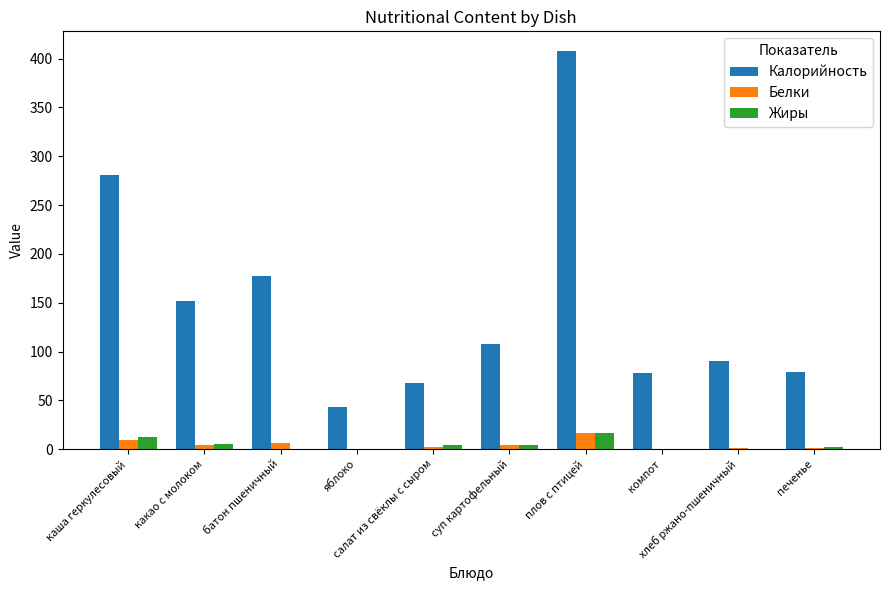

What is the maximum value shown in the chart?

407.6